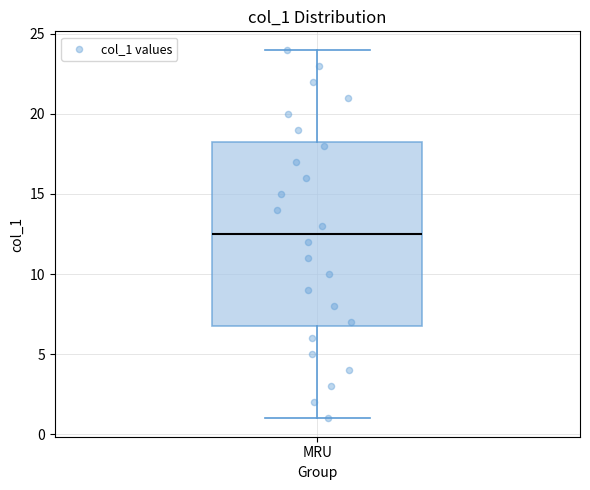

Where does the upper whisker of the box for MRU end on the y-axis? The values are not printed on the chart, so give them approximately, as read against the axis.

24.0